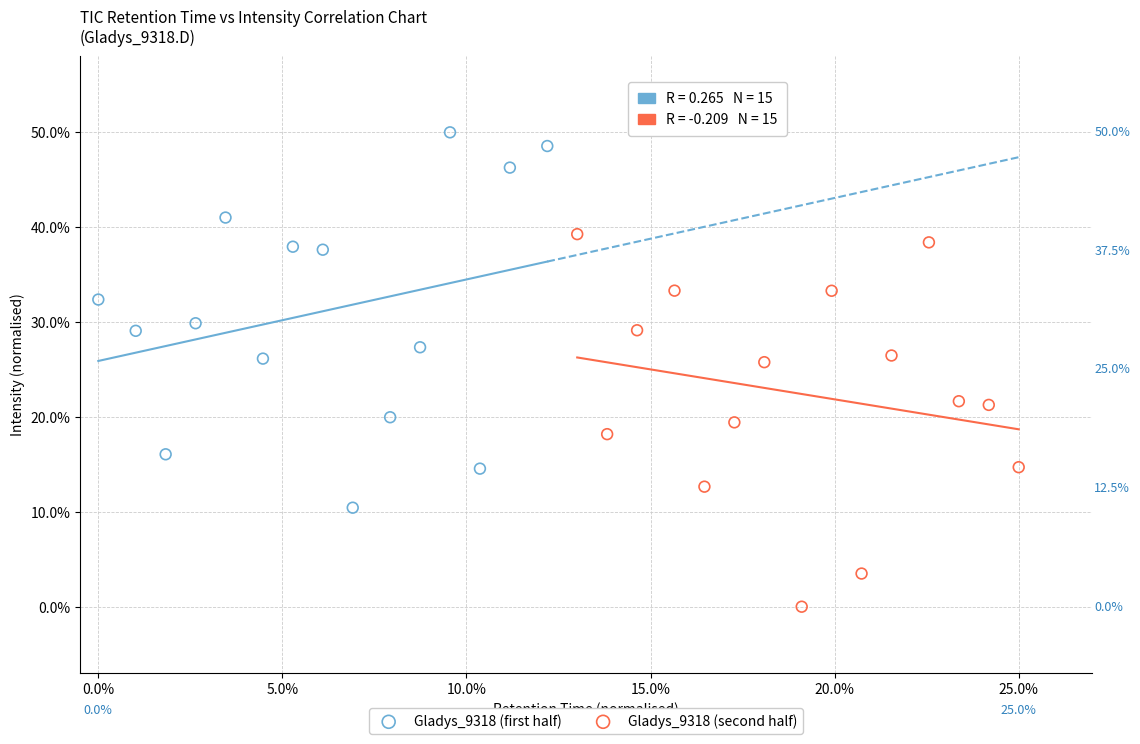

Which series reaches the minimum Y coordinate?

Gladys_9318 (second half)